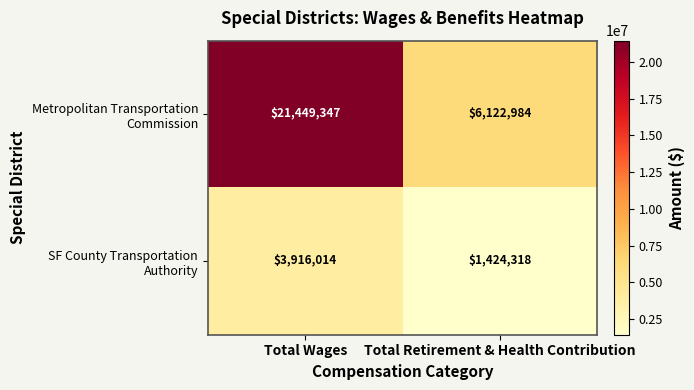

What is the difference between the highest and lowest values at Total Retirement & Health Contribution?

4698666